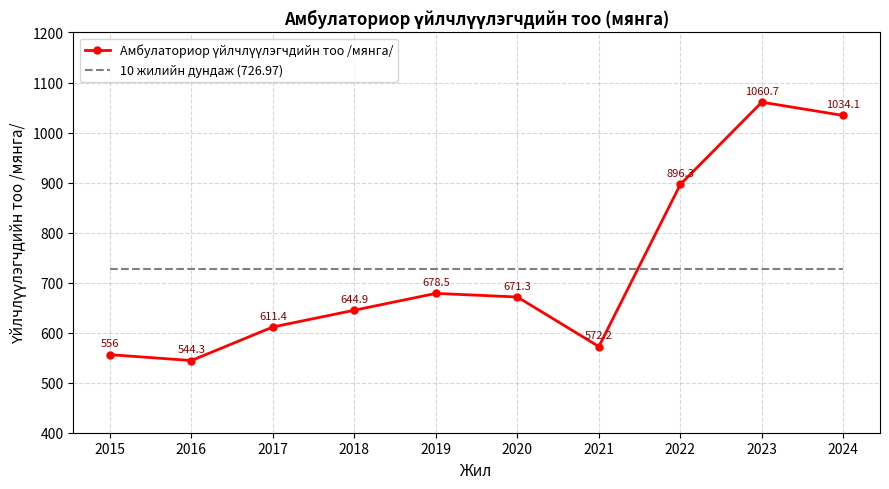

What value does the 10 жилийн дундаж (726.97) series have at 2024?

727.0